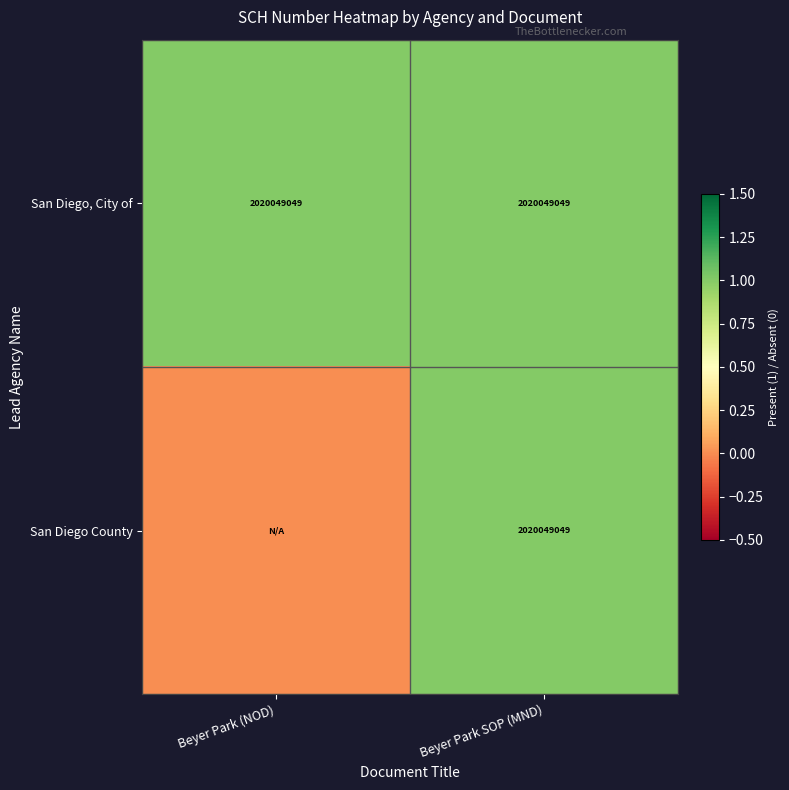

What is the minimum value for San Diego, City of?

2020049049